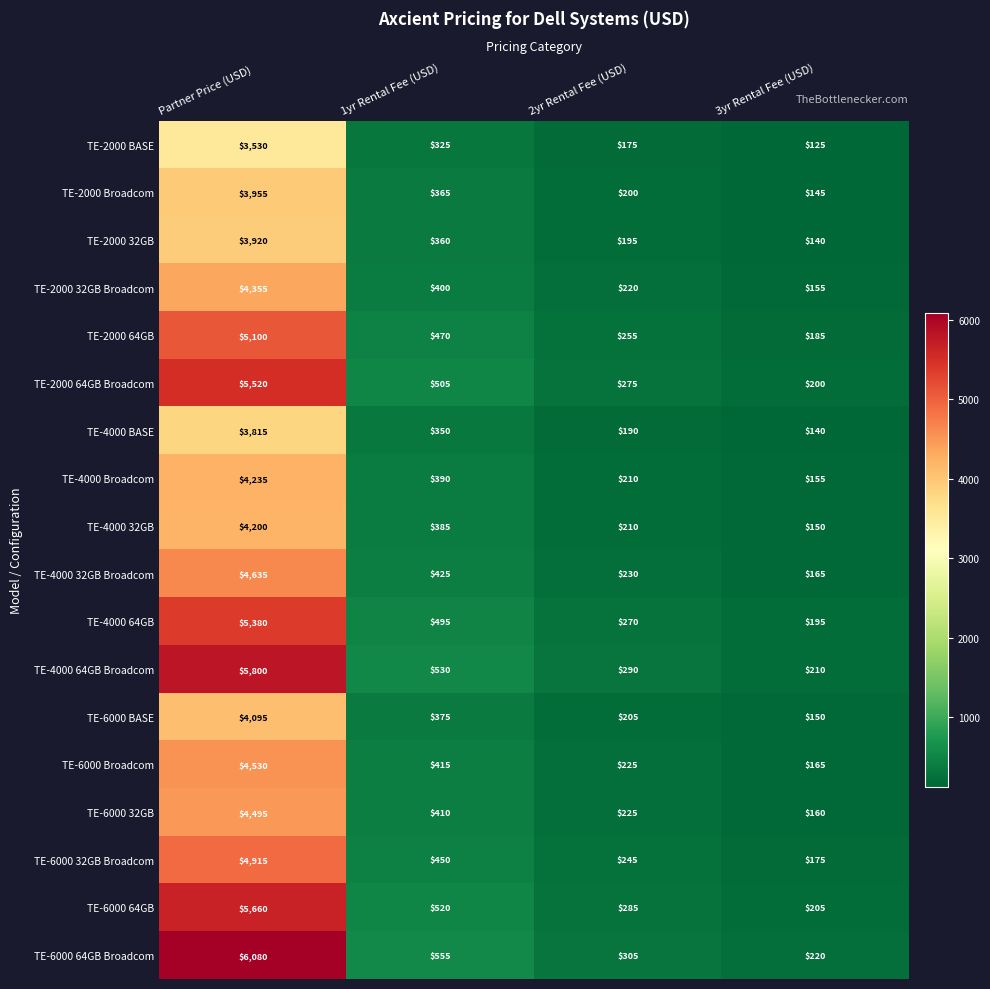

What is the sum of the TE-6000 BASE values at 2yr Rental Fee (USD) and 1yr Rental Fee (USD)?

580